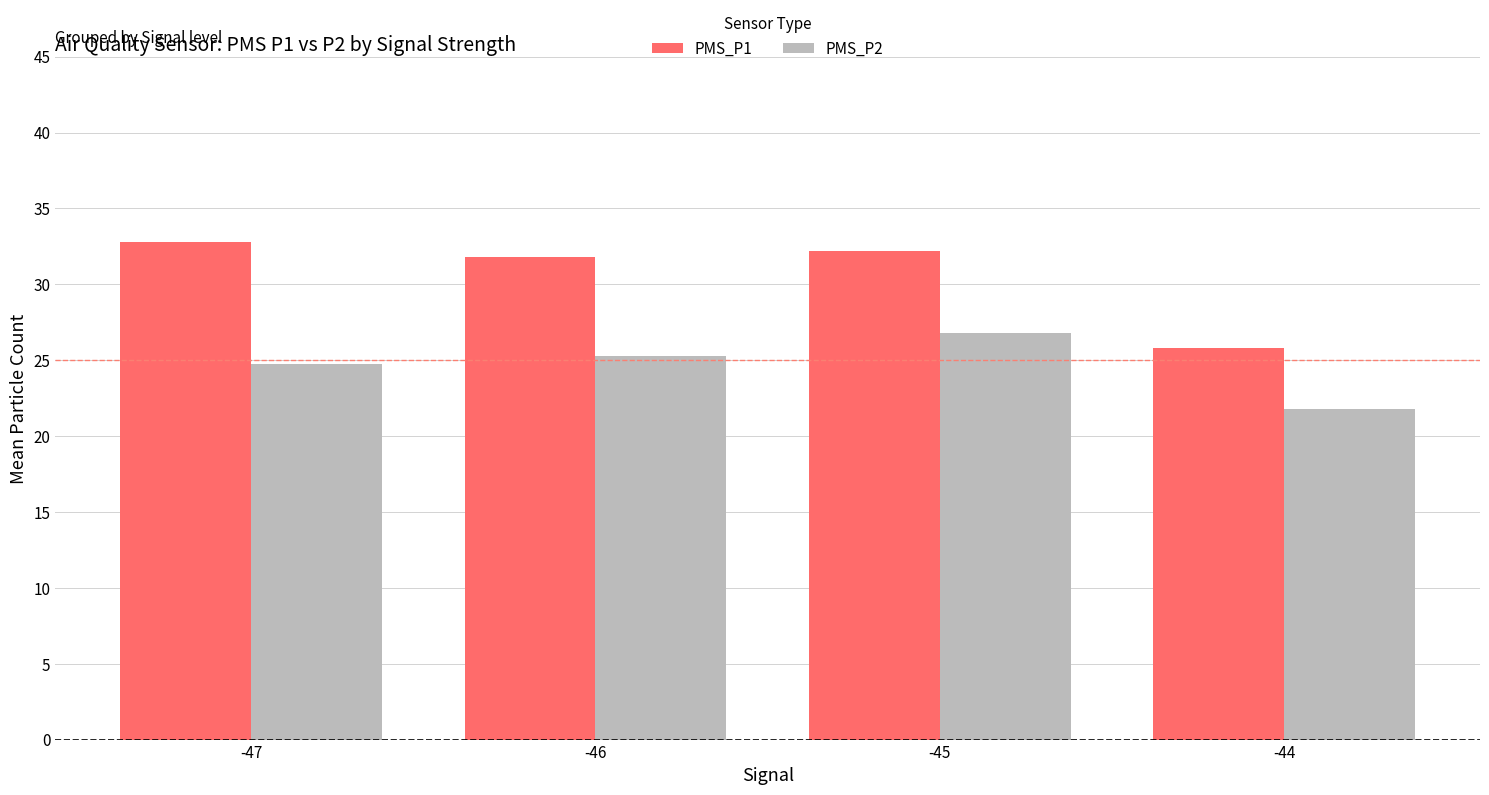

Rank the series by their average value, from lowest to highest.

PMS_P2, PMS_P1